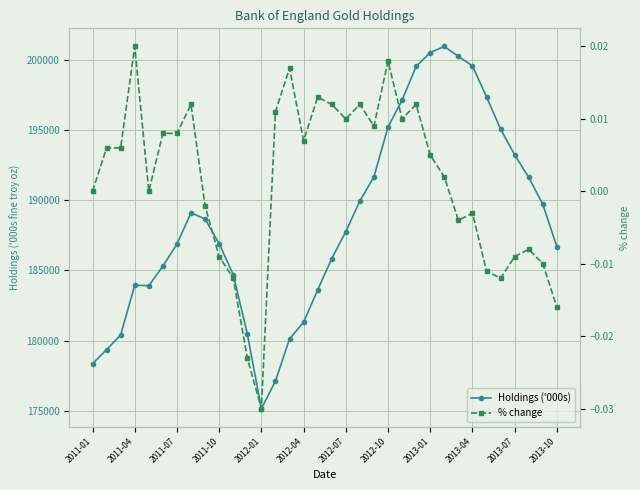

Is it true that % change equals 0.0 at 2013-01?

False